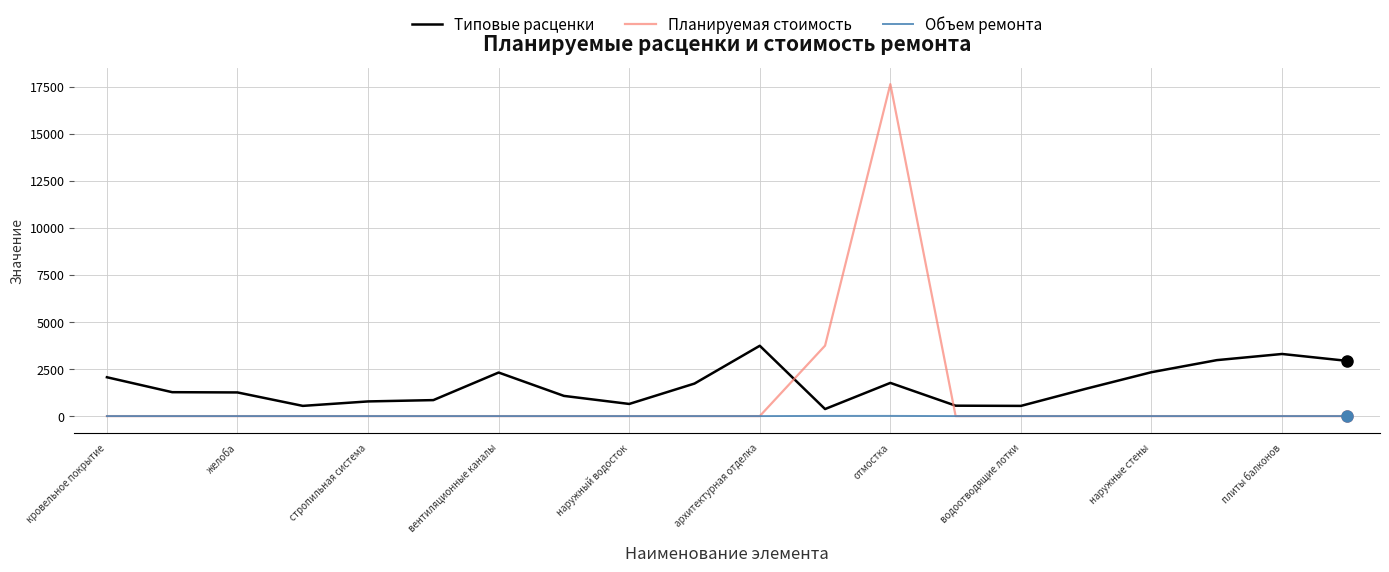

Count the number of categories in the chart.

20